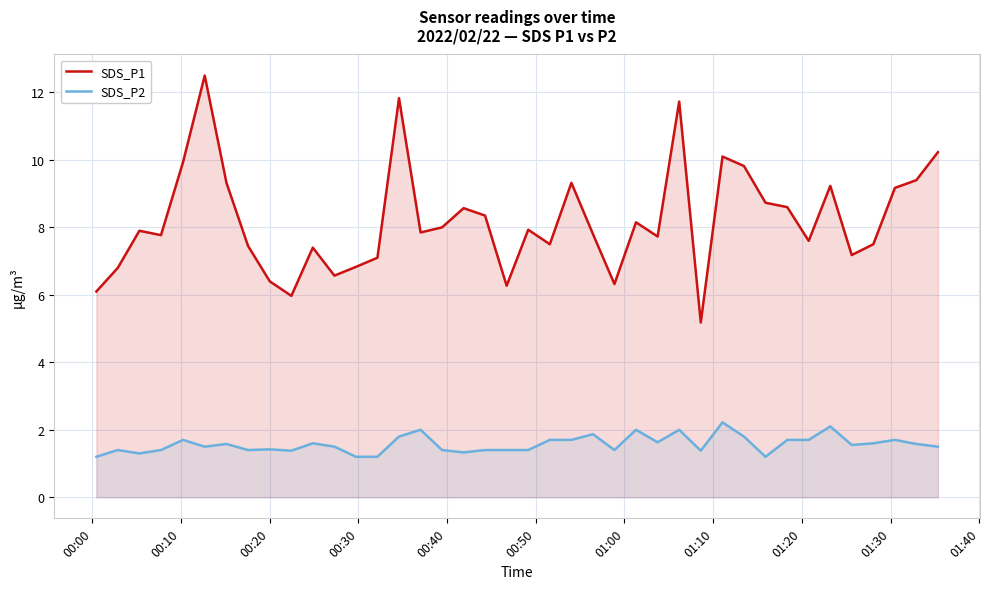

Rank the series by their average value, from highest to lowest.

SDS_P1, SDS_P2